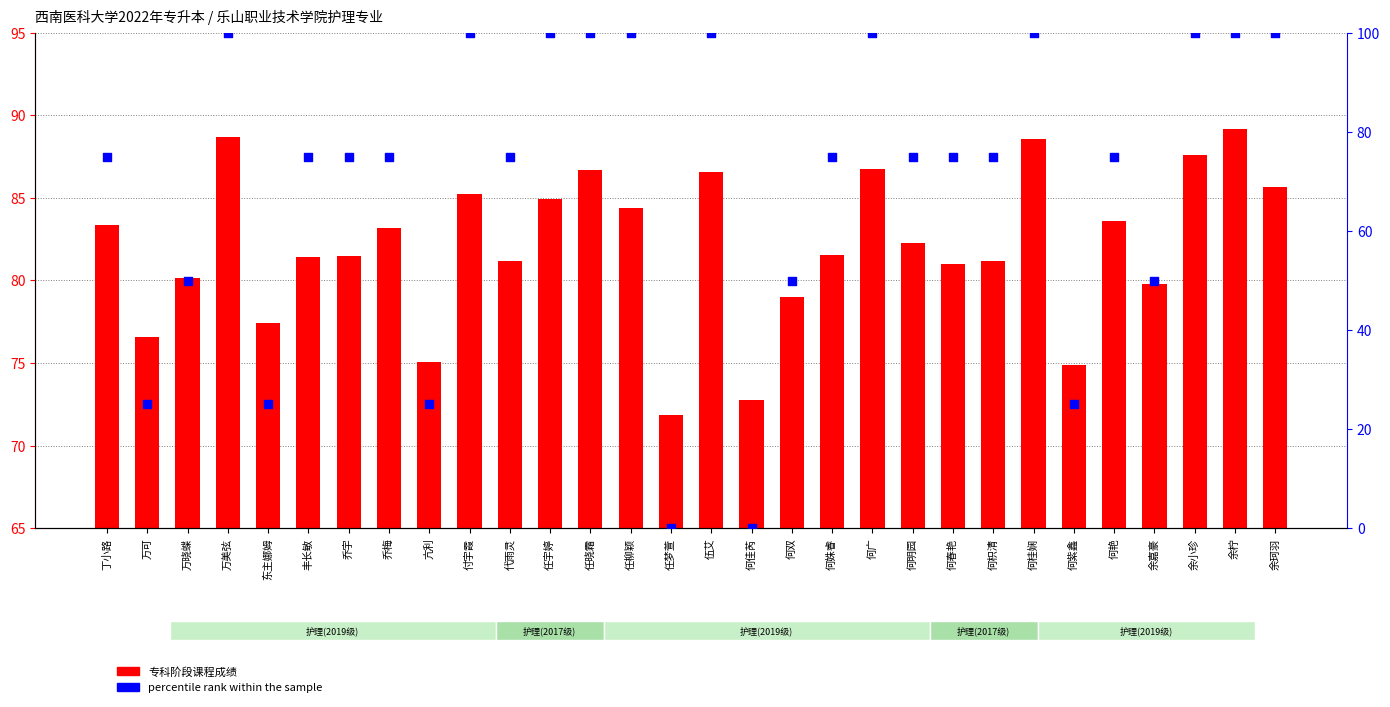

Which series reaches the minimum Y coordinate?

percentile rank within the sample